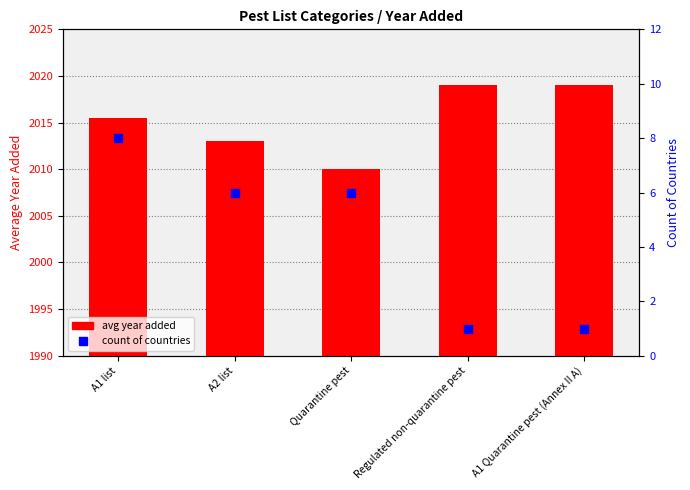

Which series reaches the maximum Y coordinate?

avg year added